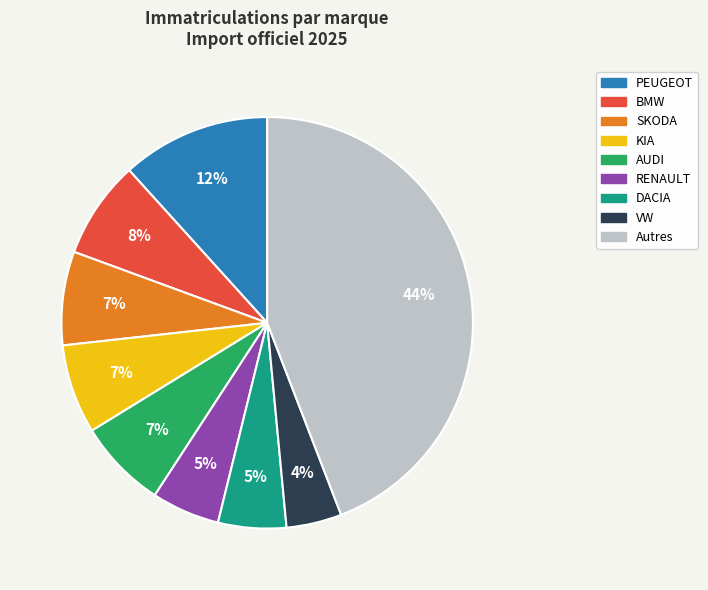

To the nearest percent, what portion does VW represent?

4%